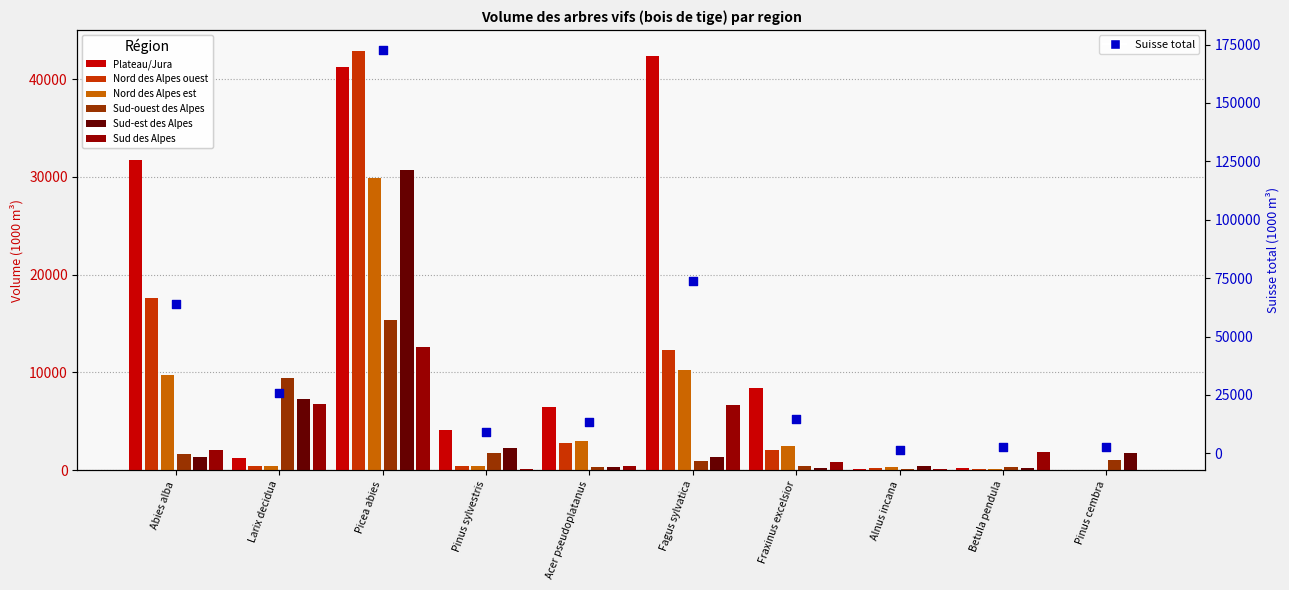

Which series has the largest total across all categories?

Plateau/Jura